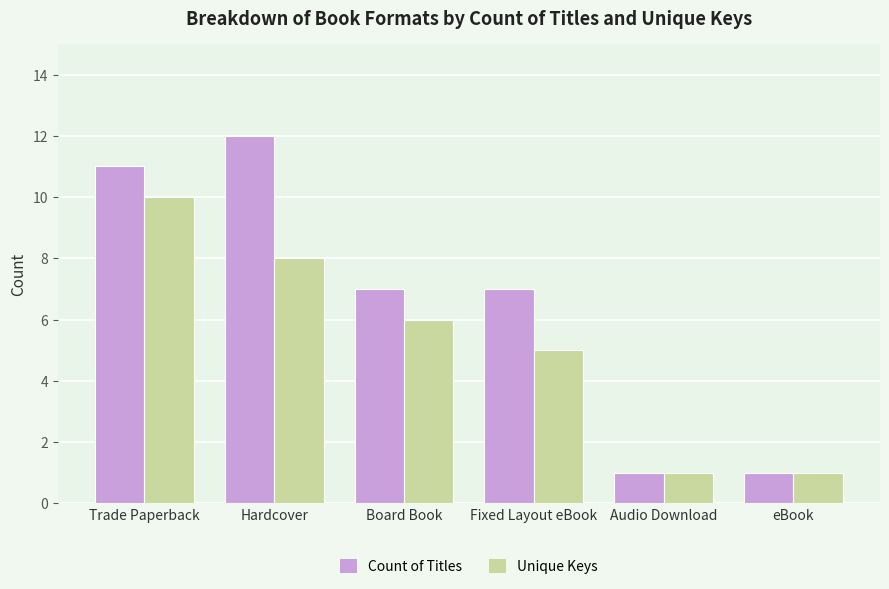

How many Unique Keys values are between 1 and 8?

5